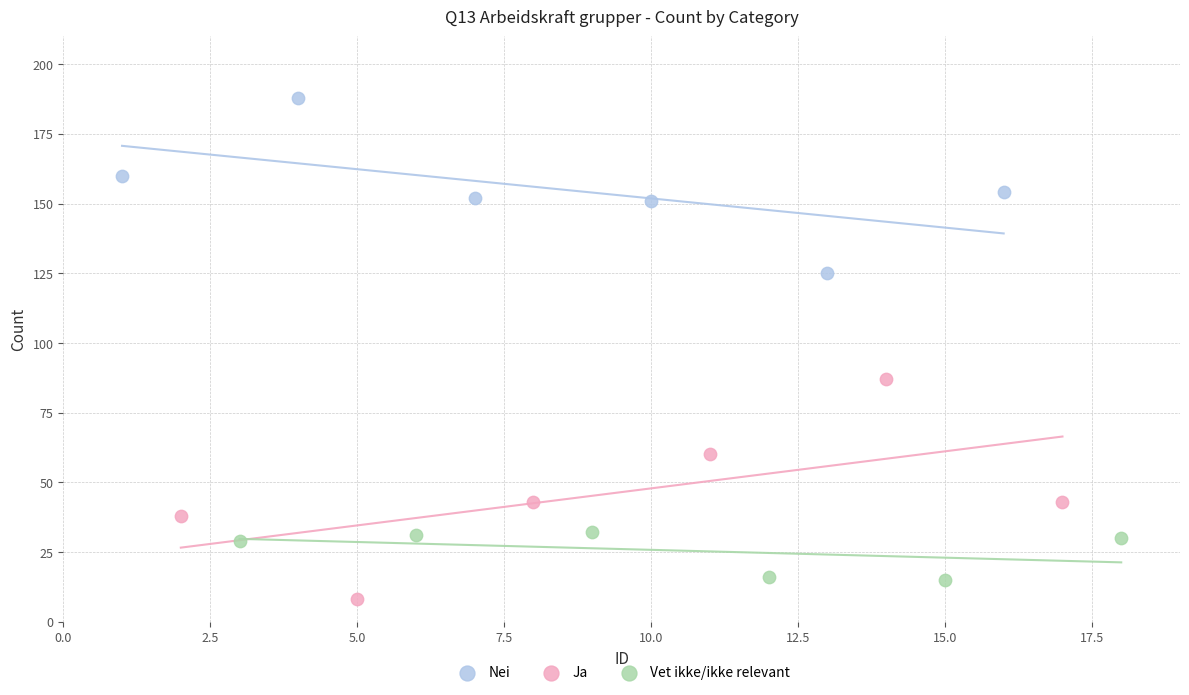

Which series contains the highest Y value?

Nei